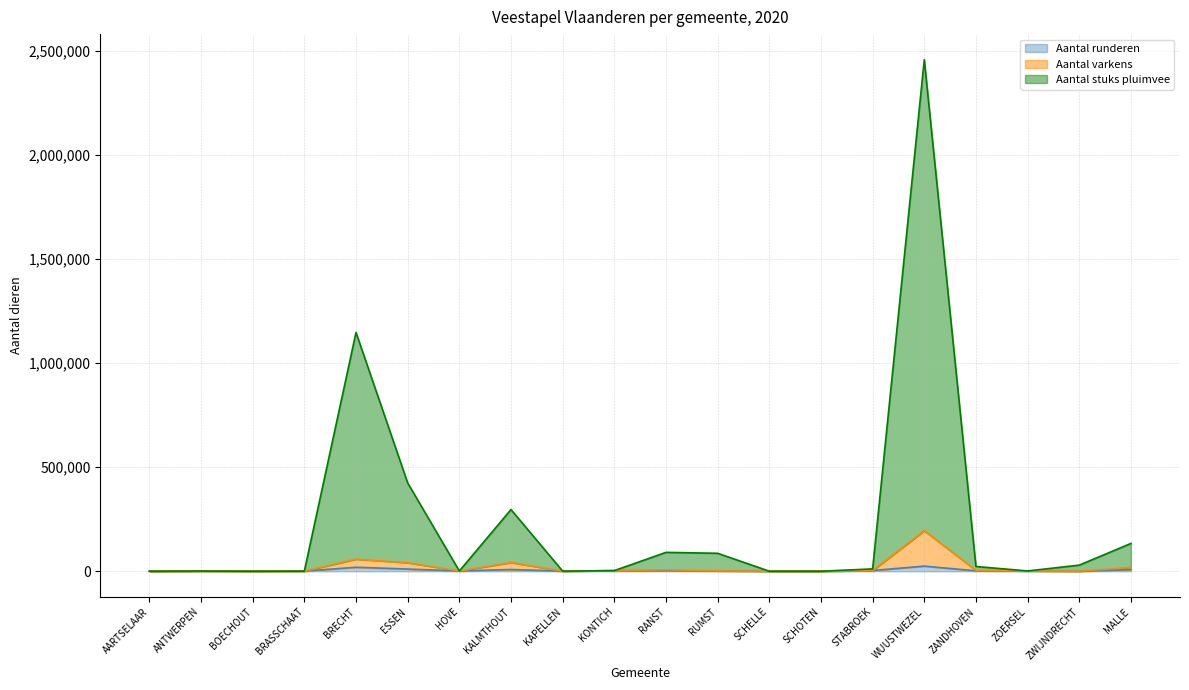

At which label is Aantal varkens closest to 97593?

BRECHT